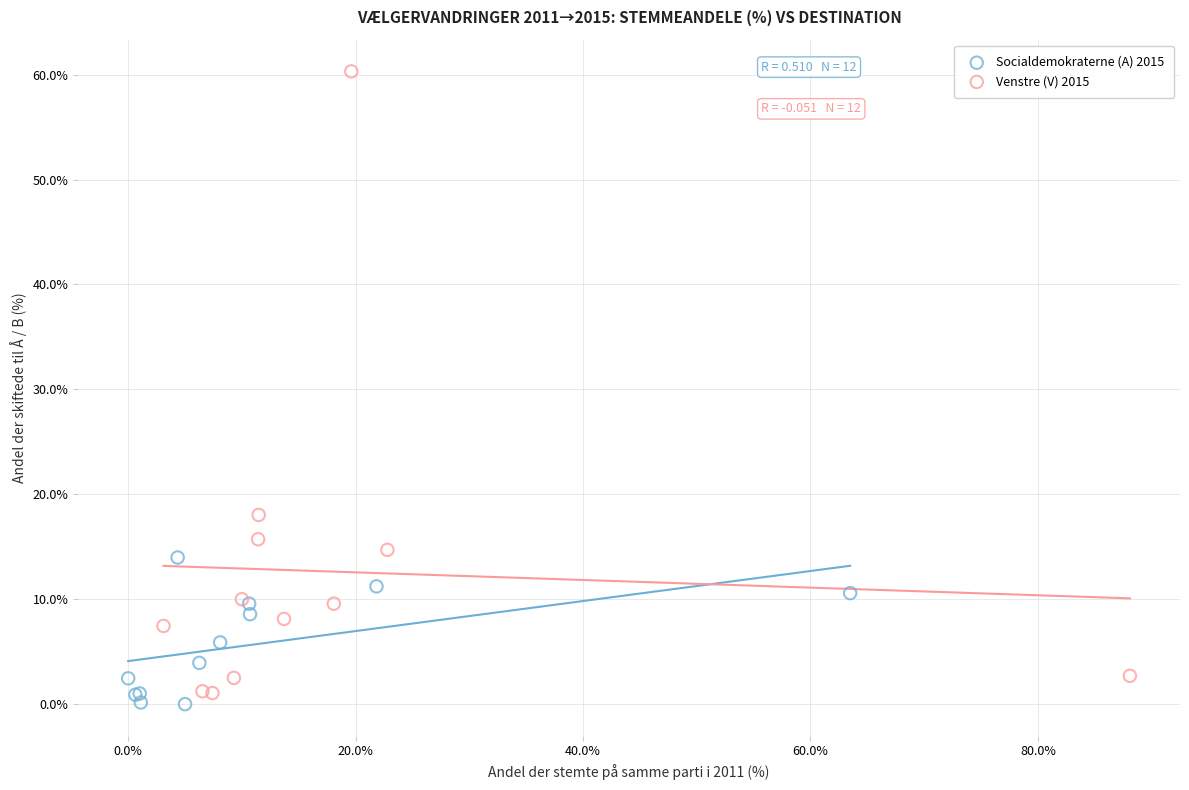

What are all the series names shown in the legend?

Socialdemokraterne (A) 2015, Venstre (V) 2015